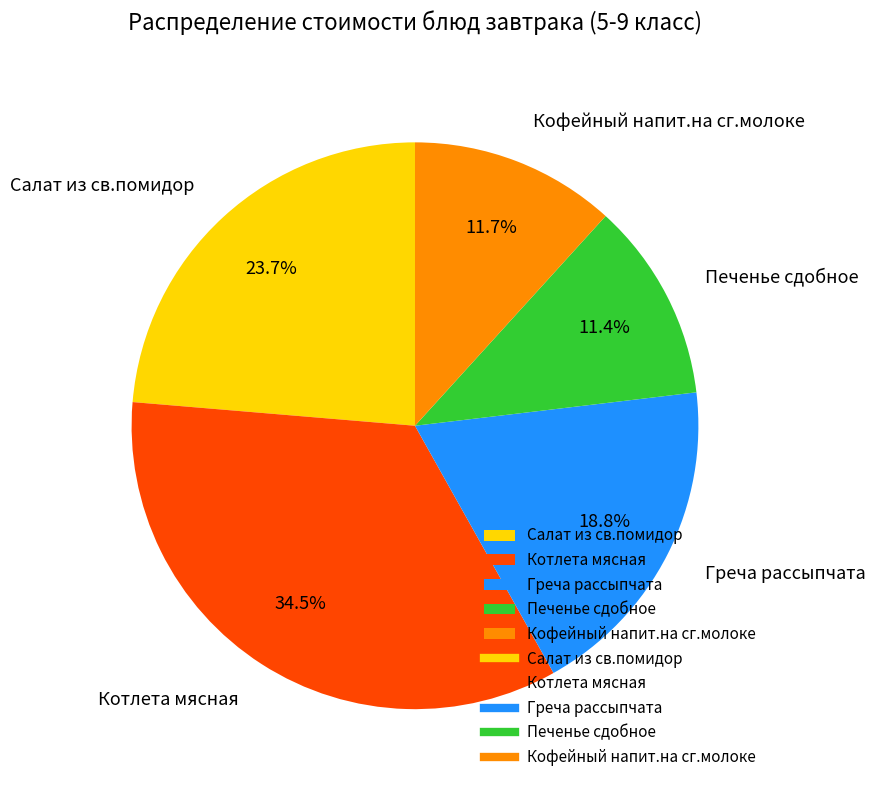

Is it true that Салат из св.помидор is 24% of the pie?

True